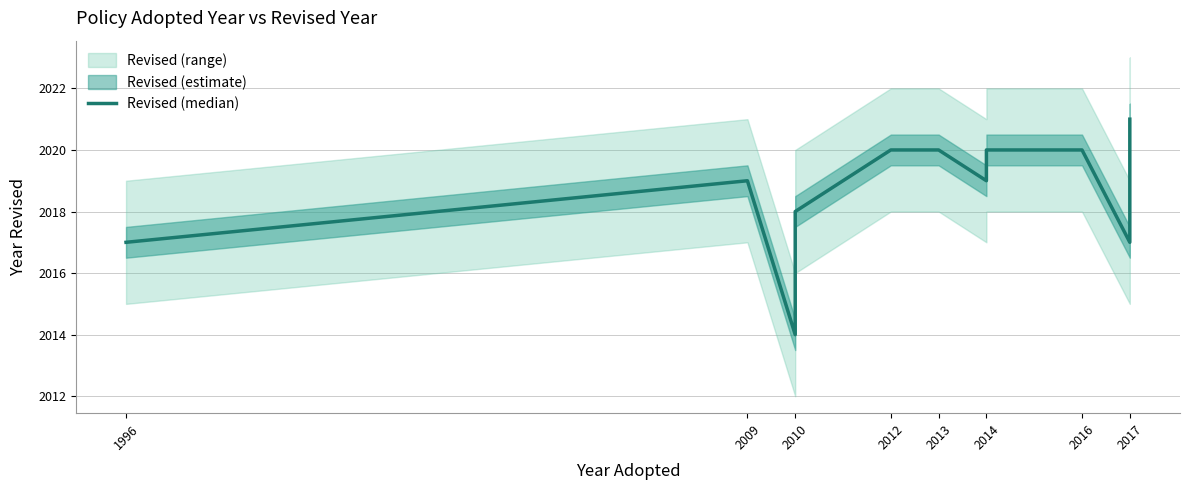

What is the label of the 1st point from the left?

1996